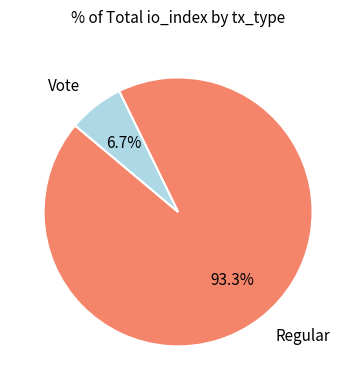

What is the smallest slice in the pie chart?

Vote